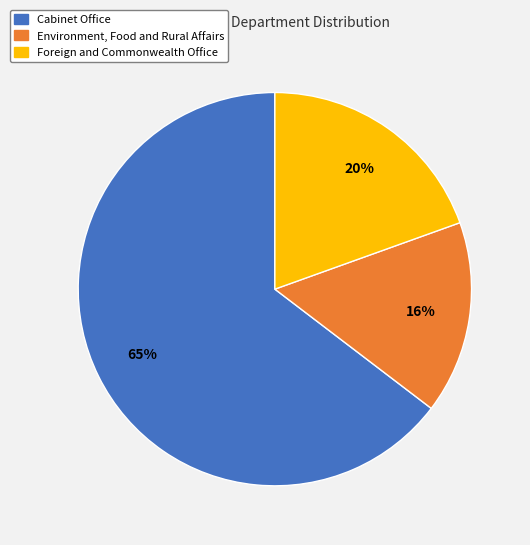

Is there any slice that represents more than half of the pie?

Yes